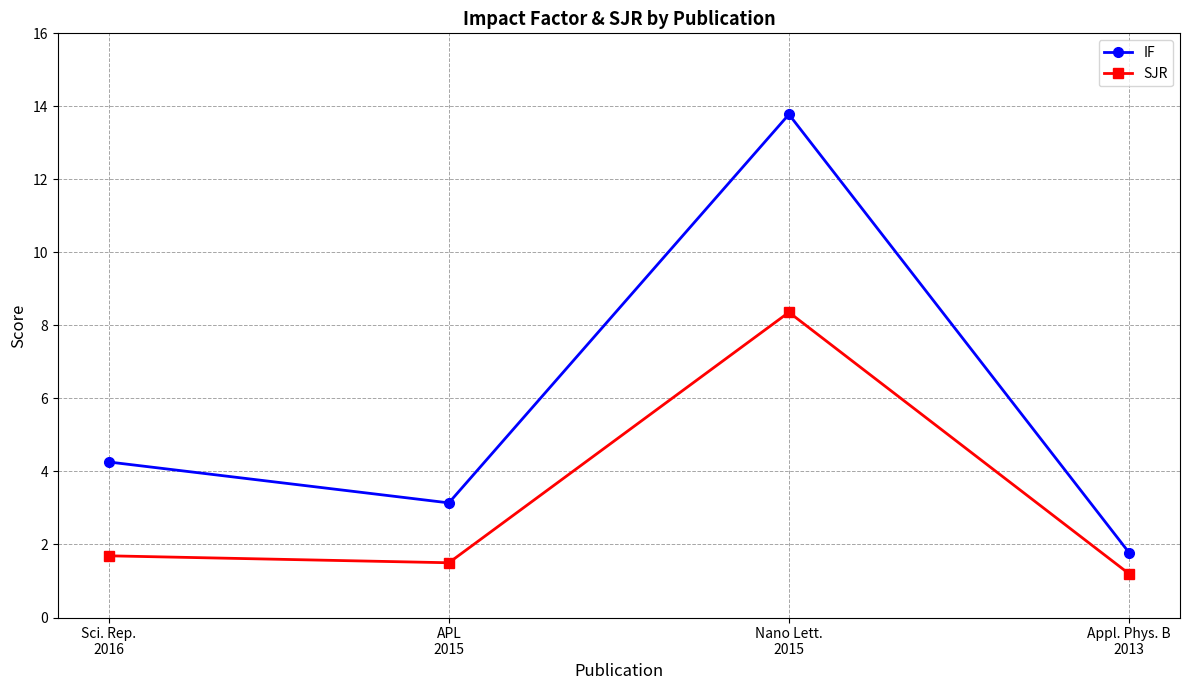

At which category is the sum across all series the highest?

Nano Lett.
2015